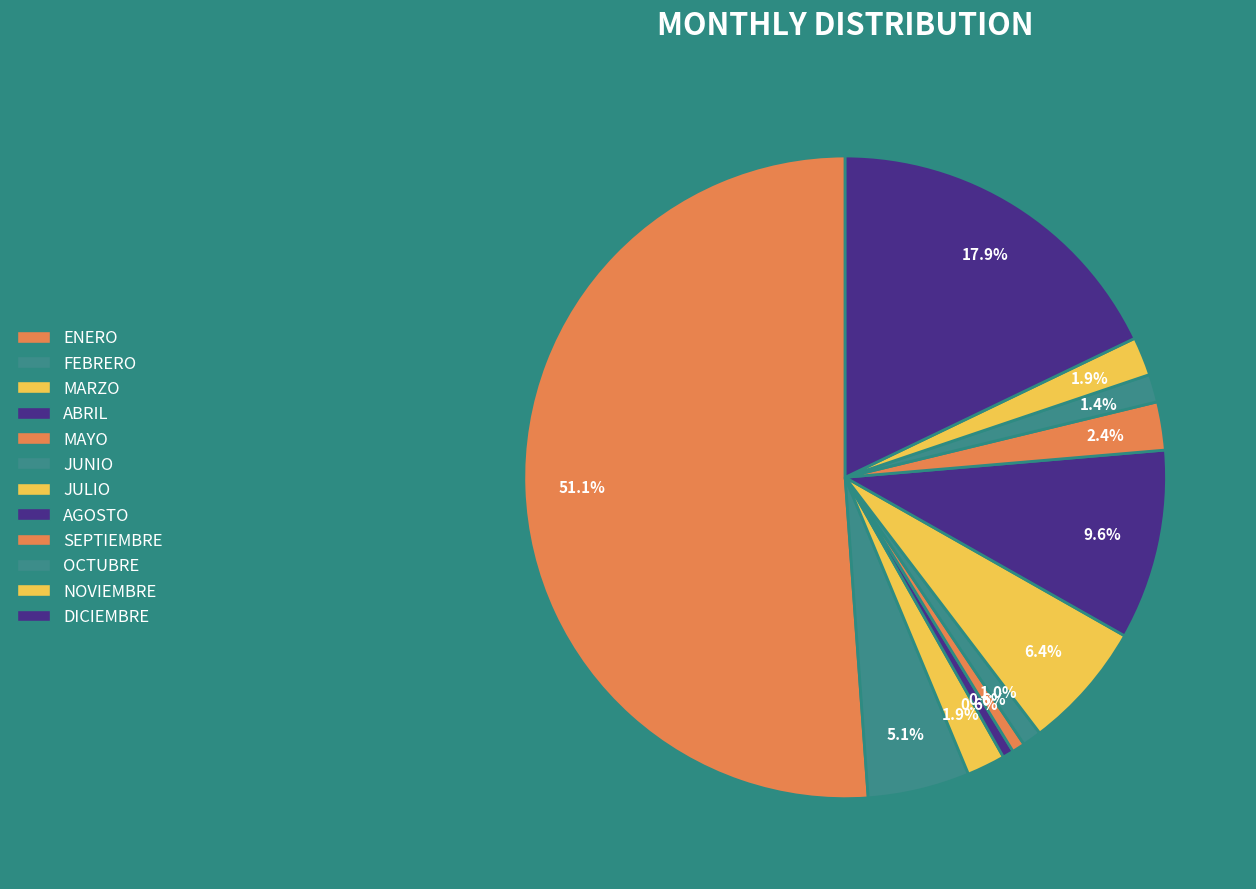

Which slice represents more than half of the pie?

ENERO